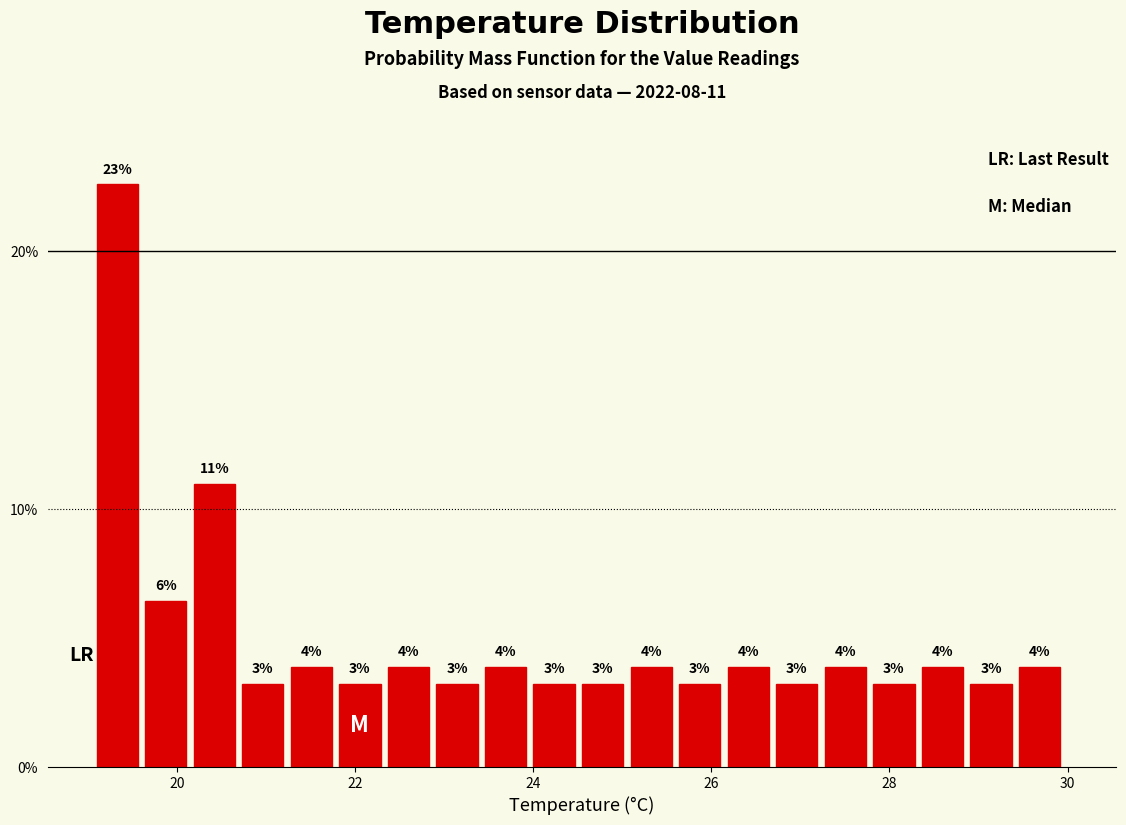

Around what value on the x-axis is the tallest bar? Give the approximate position of its centre, as read against the axis.

19.4